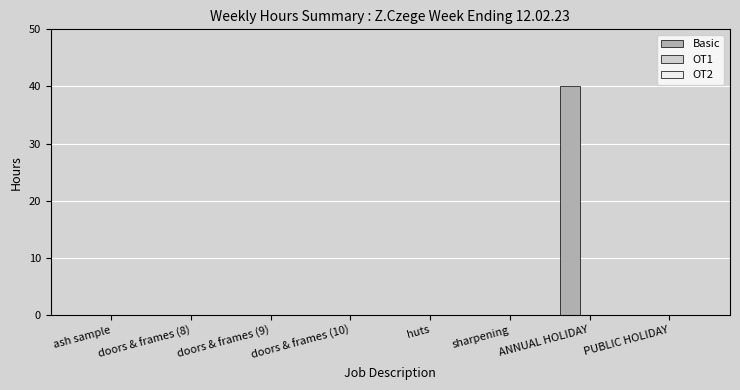

Which category has the highest value across all series?

ANNUAL HOLIDAY